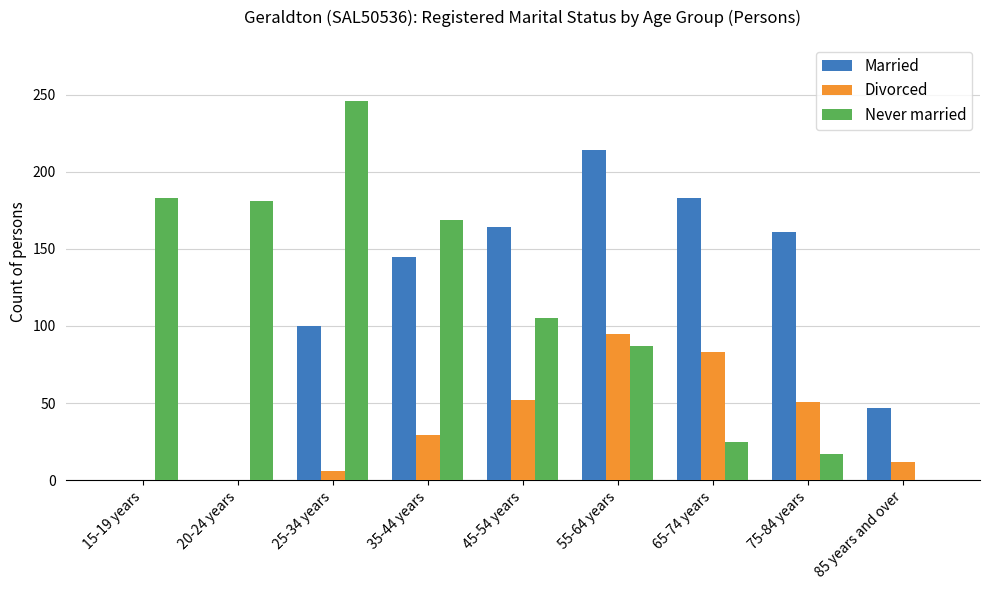

True or false: Divorced has a value of 83 at 65-74 years.

True